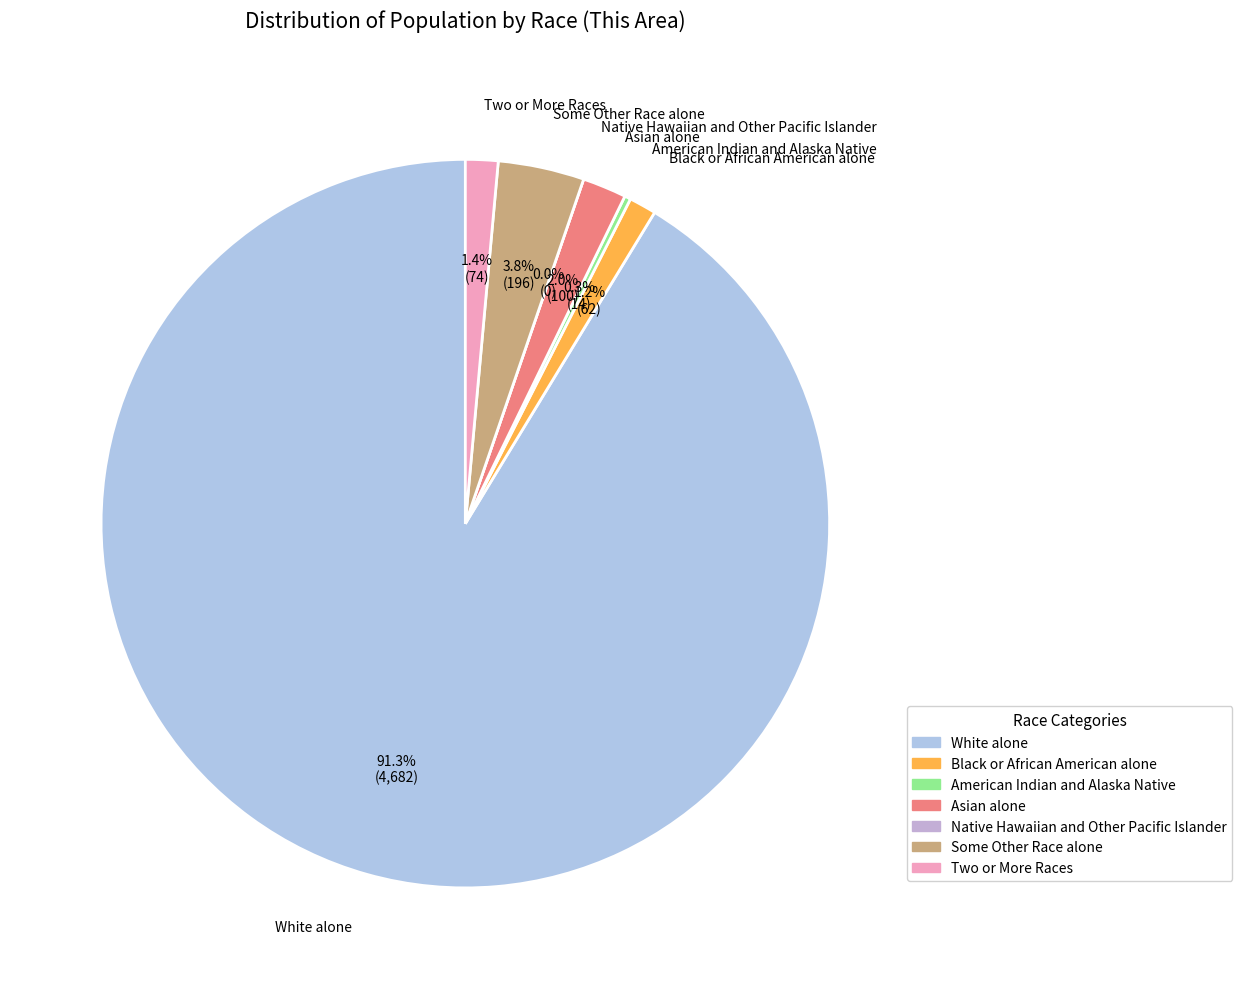

What portion of the pie excludes White alone?

8.7%